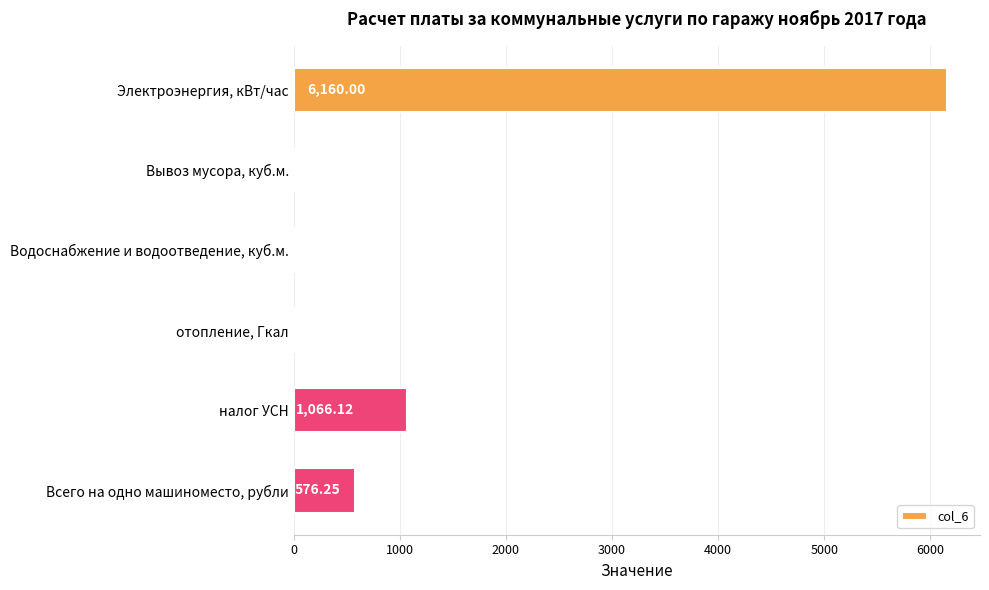

Which label corresponds to the largest value in the chart?

Электроэнергия, кВт/час